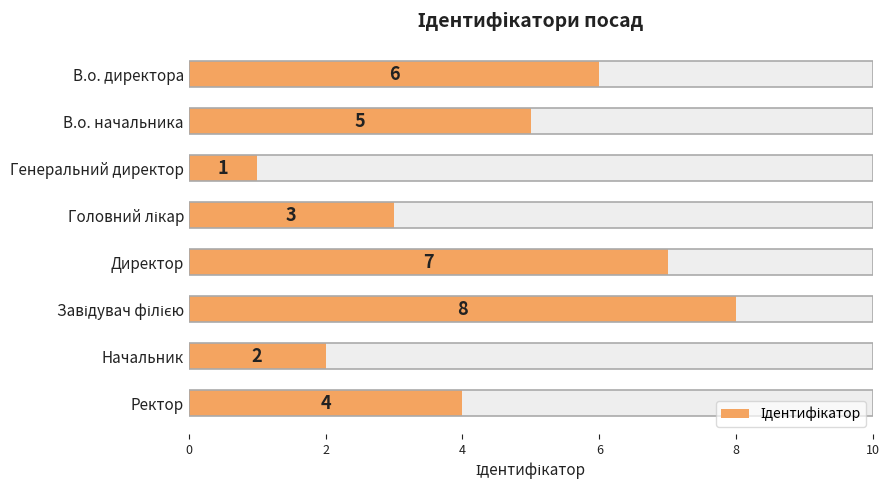

Reading left to right, transcribe all the data shown in this chart.

6	5	1	3	7	8	2	4